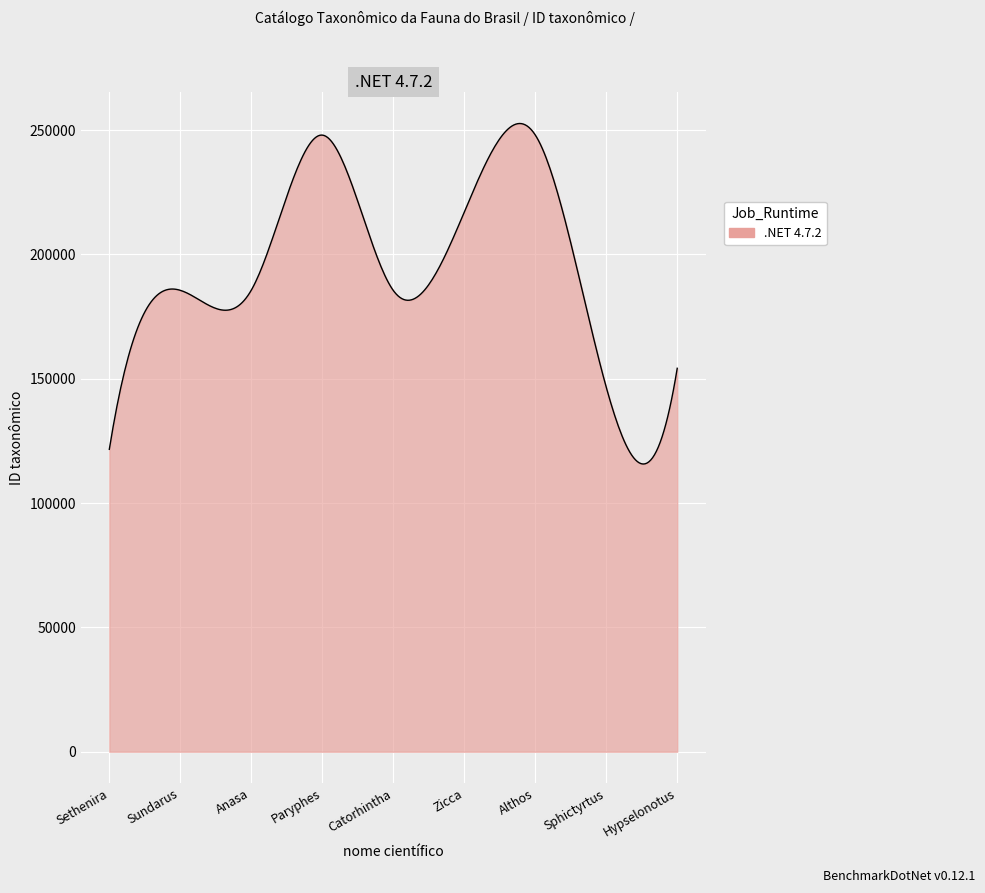

What is the difference between the maximum and minimum values?

136930.1